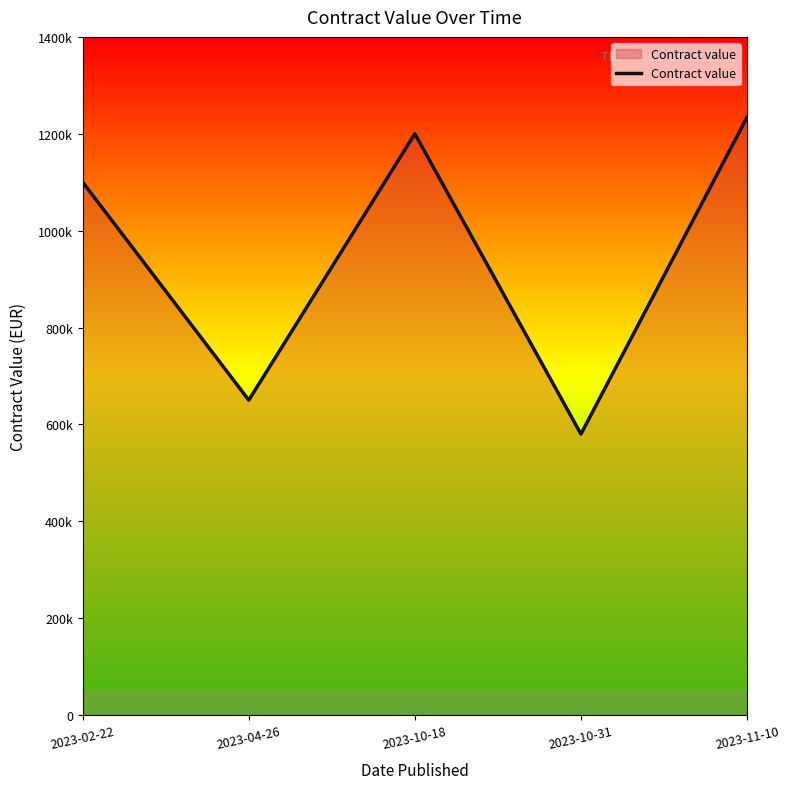

Does the chart display data point markers on the line(s)?

No